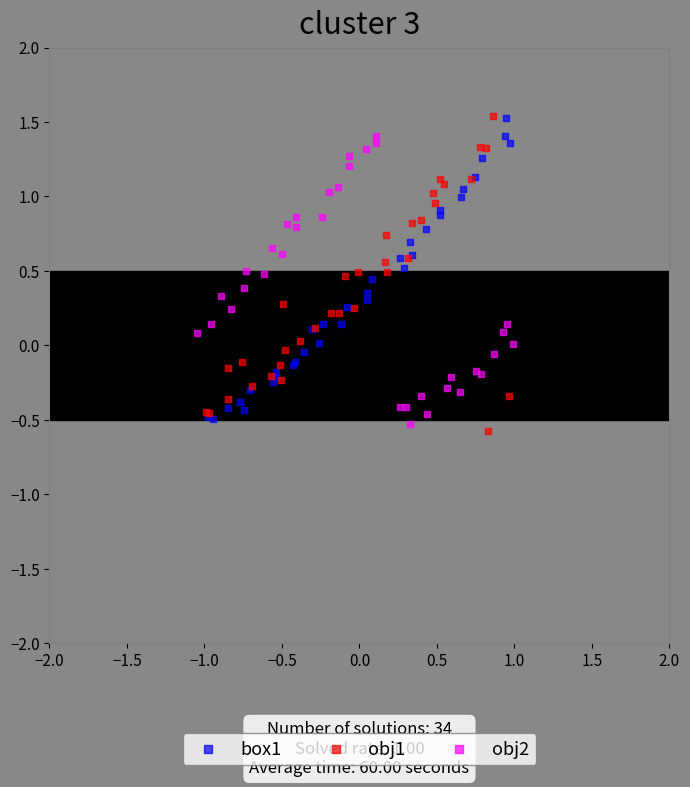

Which series has the widest spread of Y values?

obj1